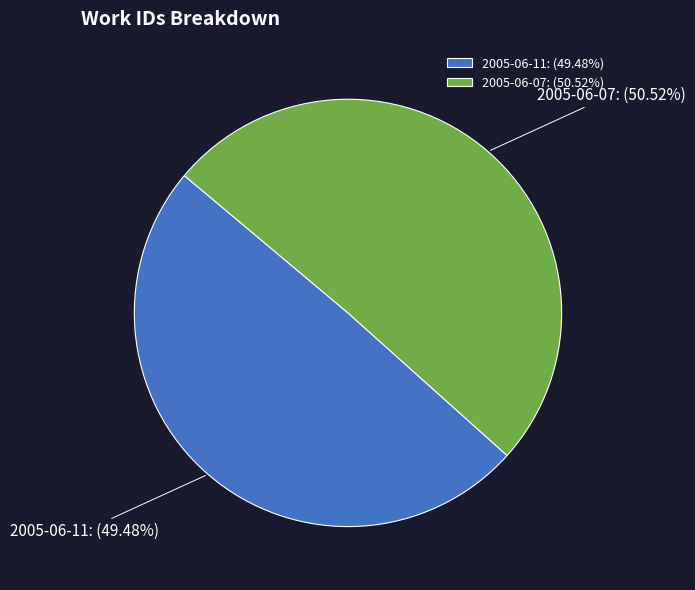

Does any single category account for the majority?

Yes